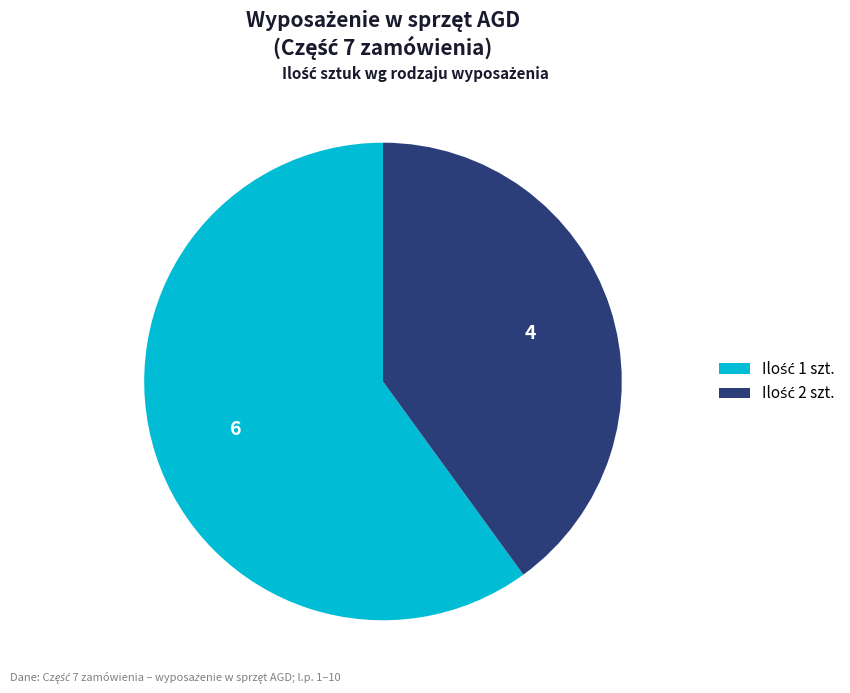

Does any single category account for the majority?

Yes